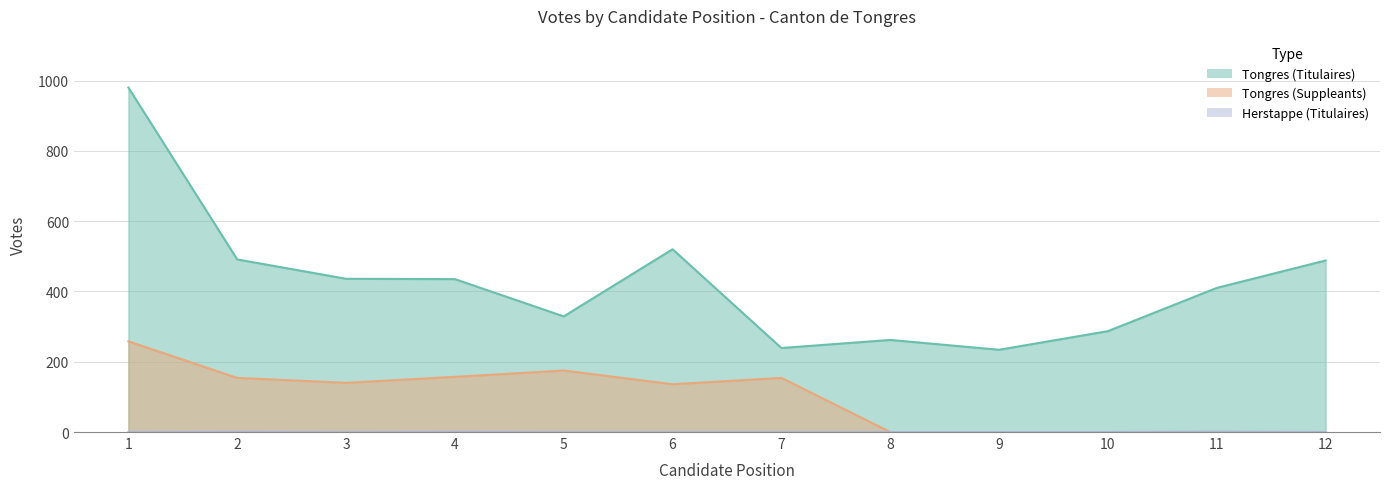

Is it true that Tongres (Titulaires) equals 488 at 12?

True